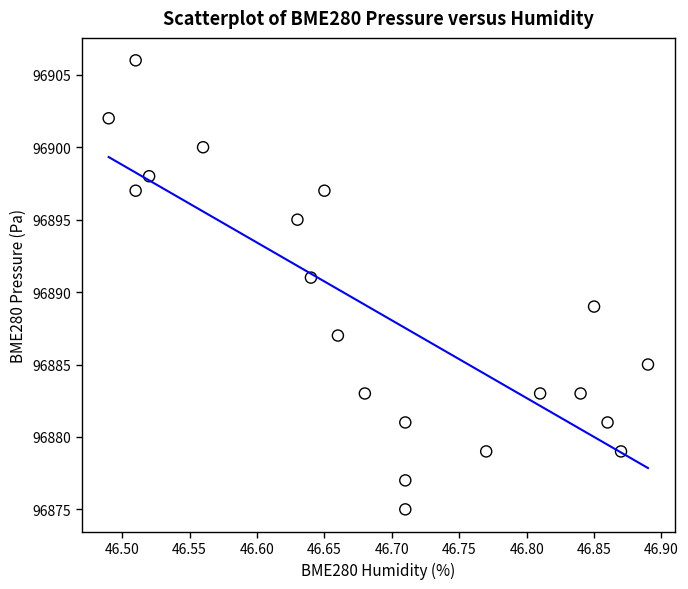

What is the range of Y values (max minus min)?

31